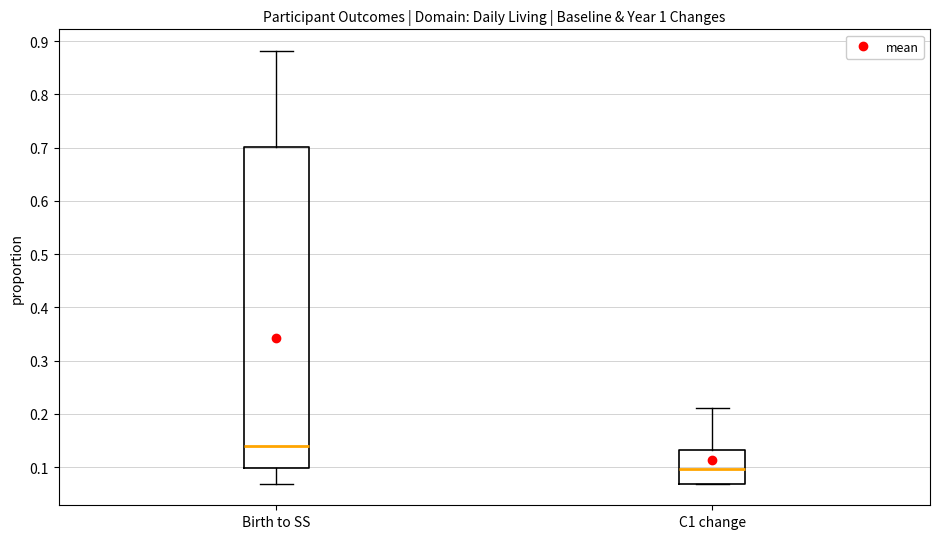

Where is the upper edge of the box for C1 change on the y-axis? The values are not printed on the chart, so give them approximately, as read against the axis.

0.13